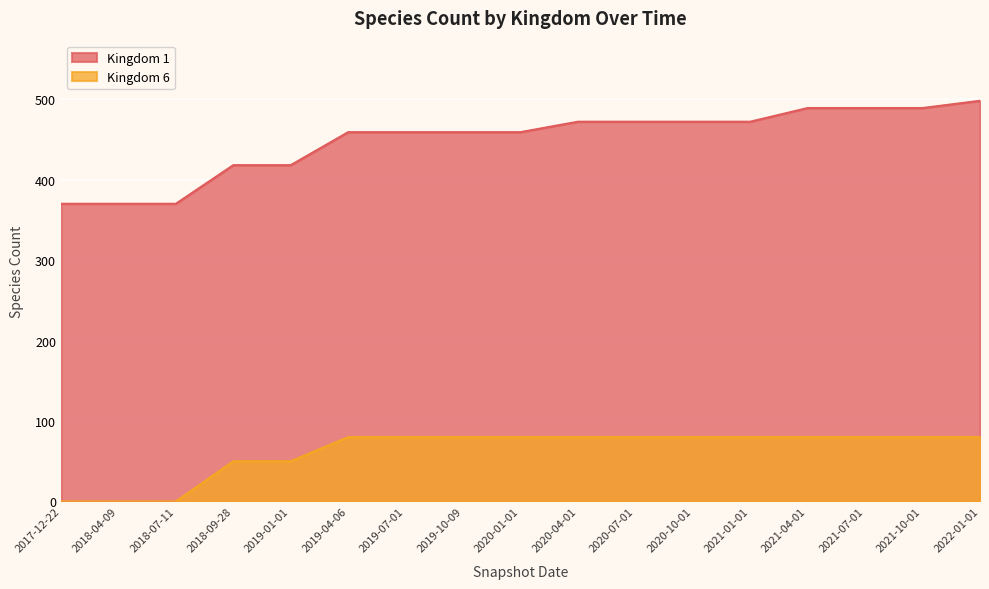

How many lines are shown in the chart?

2